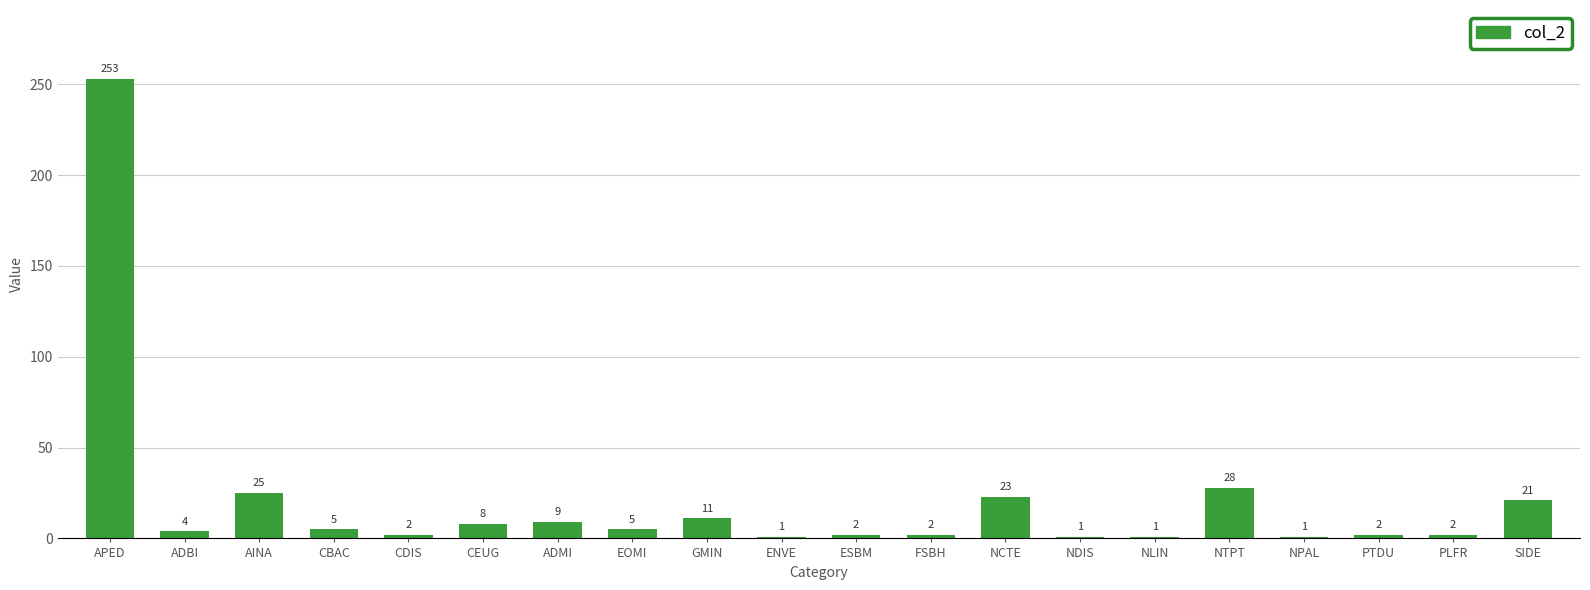

Is it true that the value at NDIS is 1?

True